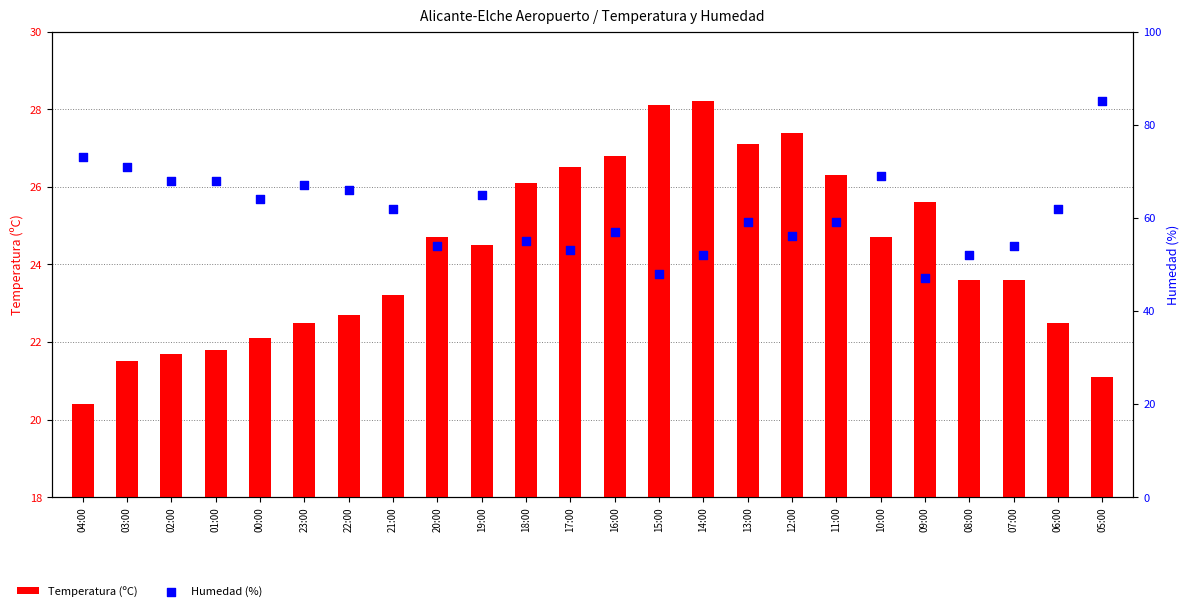

Which series reaches the minimum Y coordinate?

Temperatura (ºC)